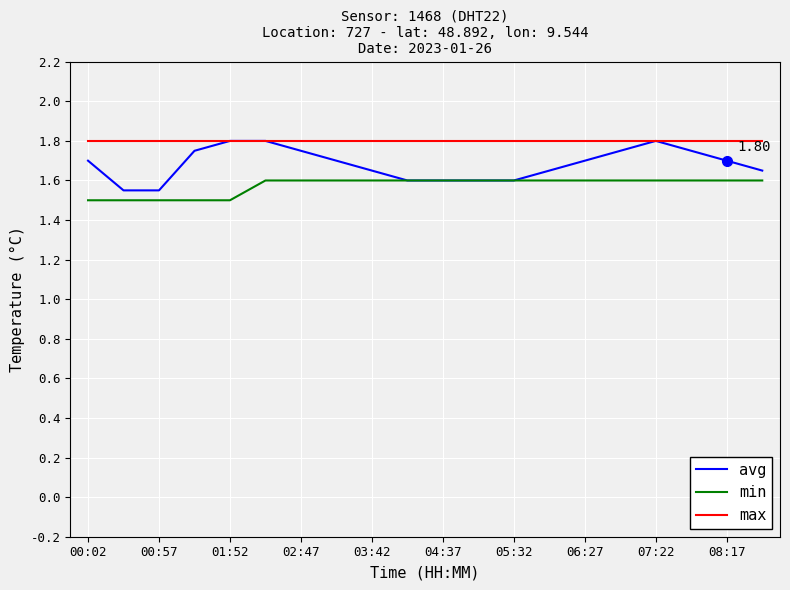

Which series has the widest spread of values?

avg